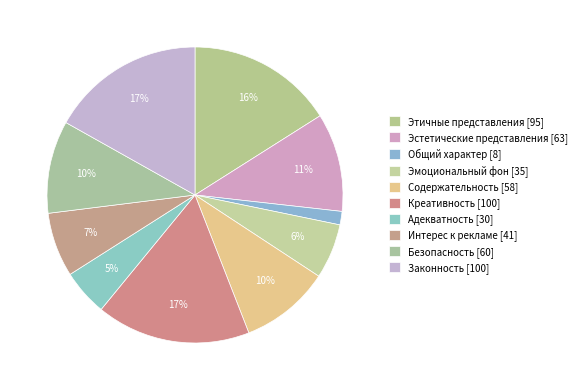

How many segments does this pie chart have?

10